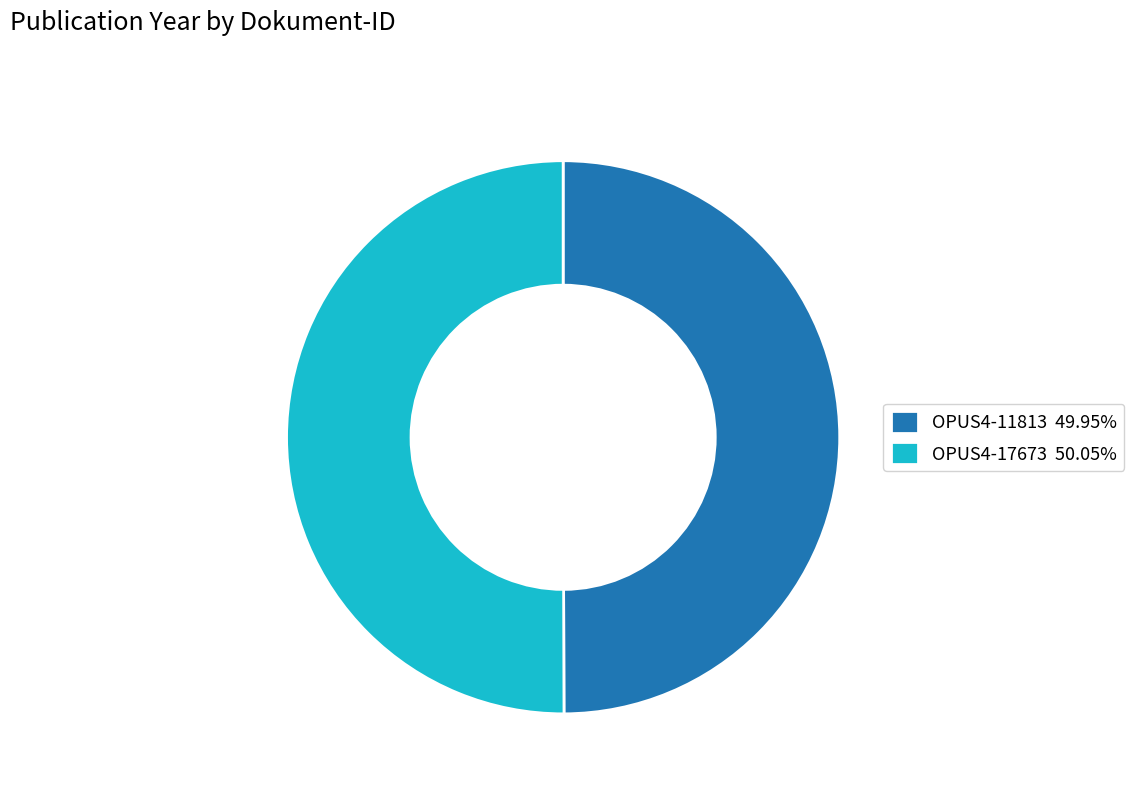

Is the sum of OPUS4-11813 49.95% and OPUS4-17673 50.05% greater than half?

Yes